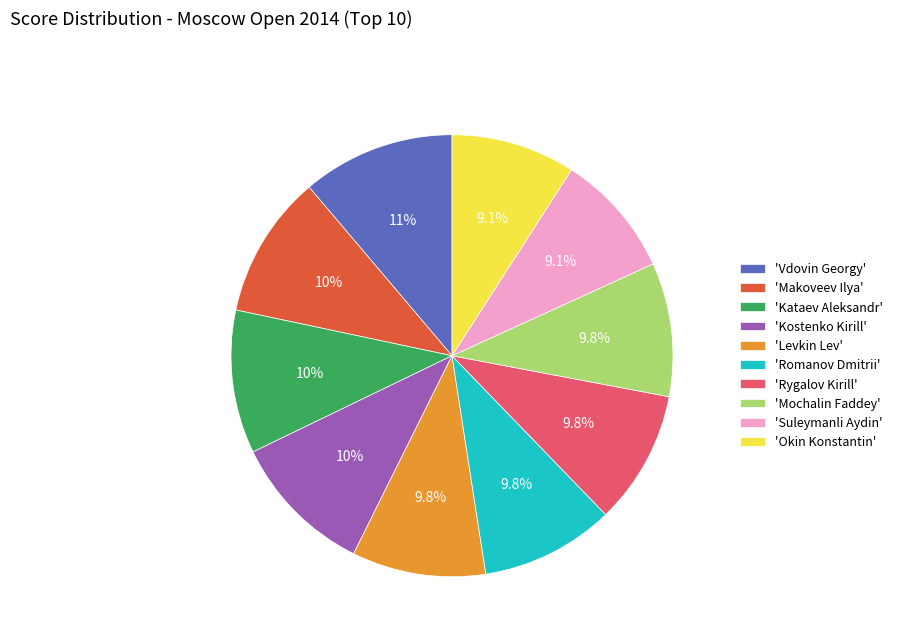

Does 'Romanov Dmitrii' represent more than half of the total?

No